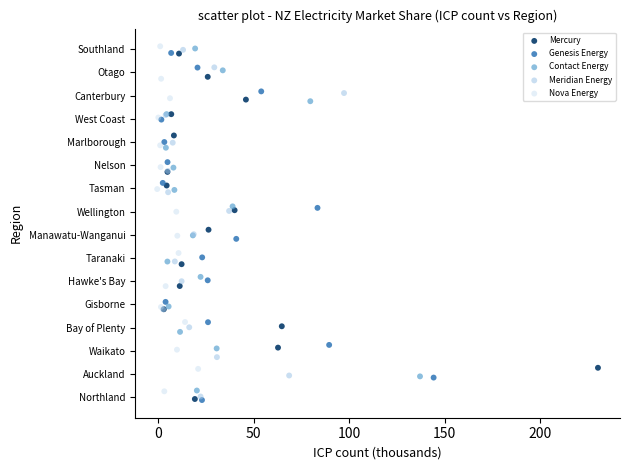

Which series has the widest spread of Y values?

Genesis Energy